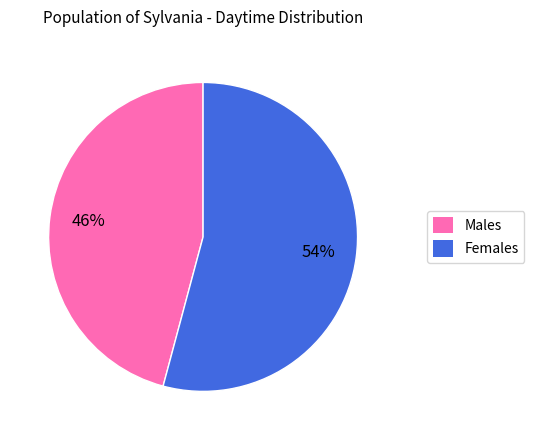

To the nearest percent, what is the difference between the largest and smallest slice percentages?

8%